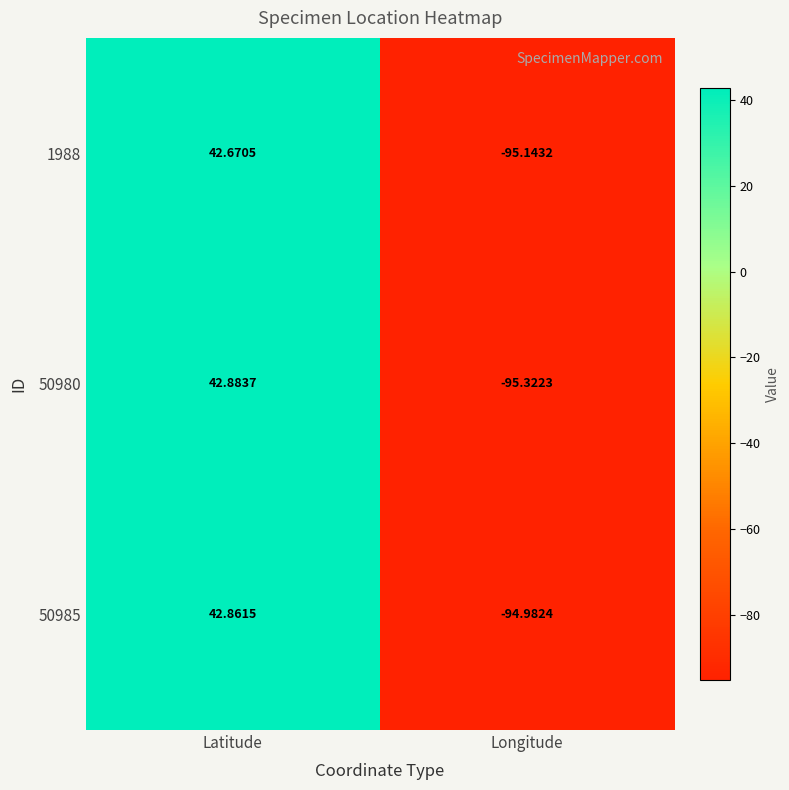

Rank the categories by 50985 value from highest to lowest.

Latitude, Longitude